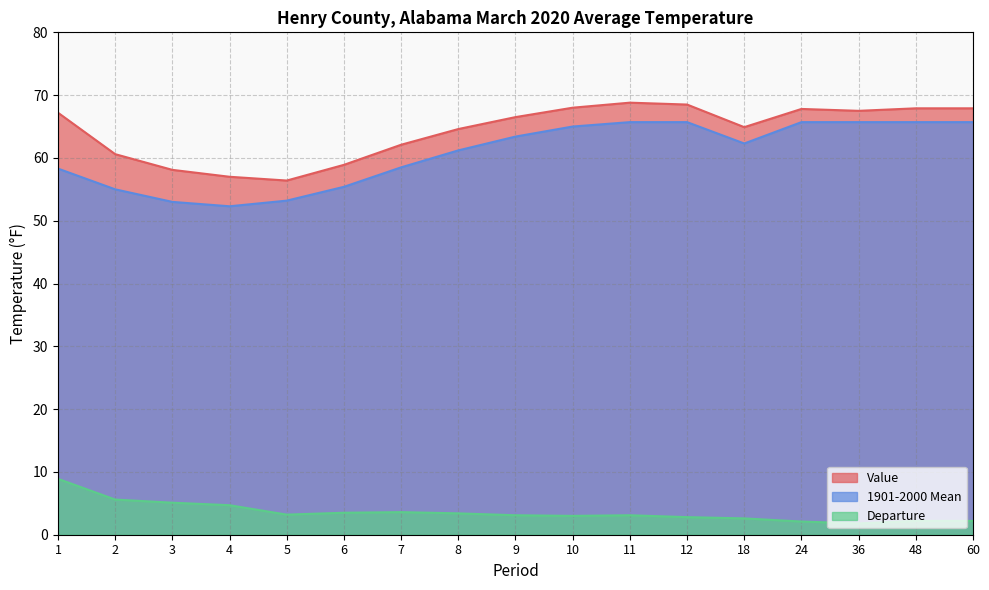

True or false: Departure and 1901-2000 Mean cross at least once.

False